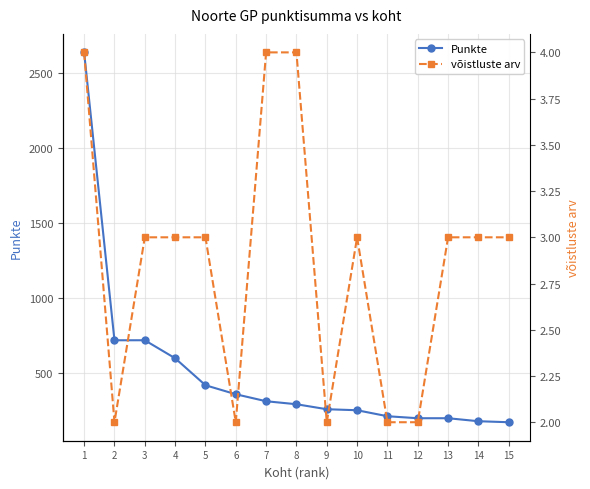

What is the difference between the highest and lowest values at 12?

198.0